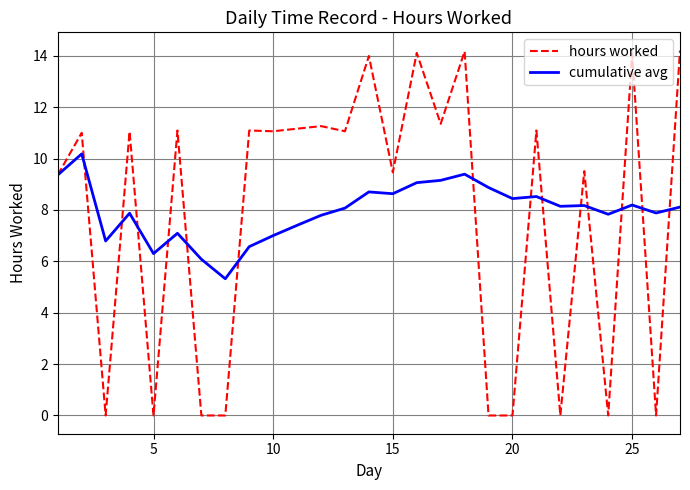

What is the highest value of the hours worked series?

14.2